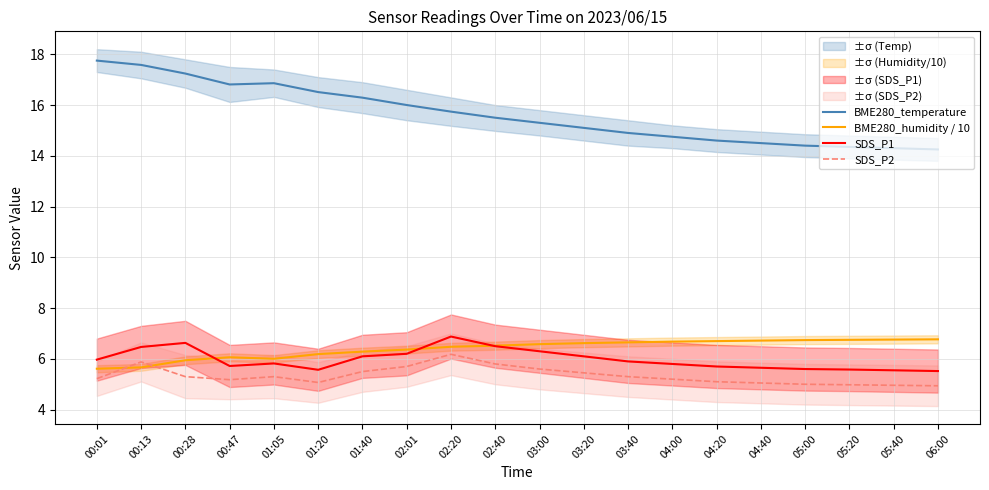

Rank the categories by BME280_temperature value from highest to lowest.

00:01, 00:13, 00:28, 01:05, 00:47, 01:20, 01:40, 02:01, 02:20, 02:40, 03:00, 03:20, 03:40, 04:00, 04:20, 04:40, 05:00, 05:20, 05:40, 06:00